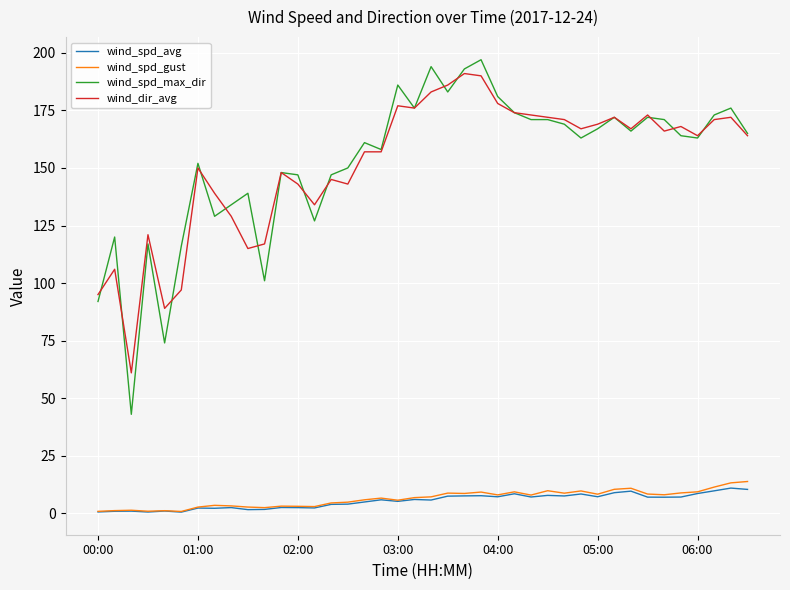

What is the maximum value shown in the chart?

197.0